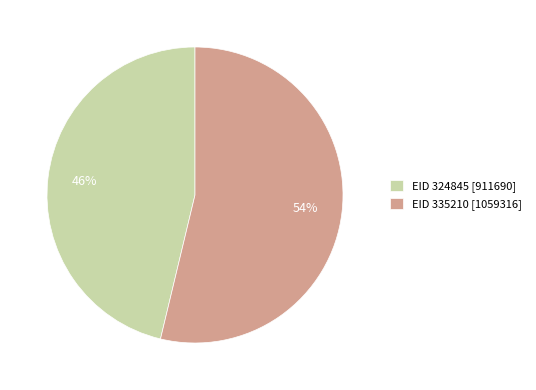

Does EID 324845 [911690] represent more than half of the total?

No